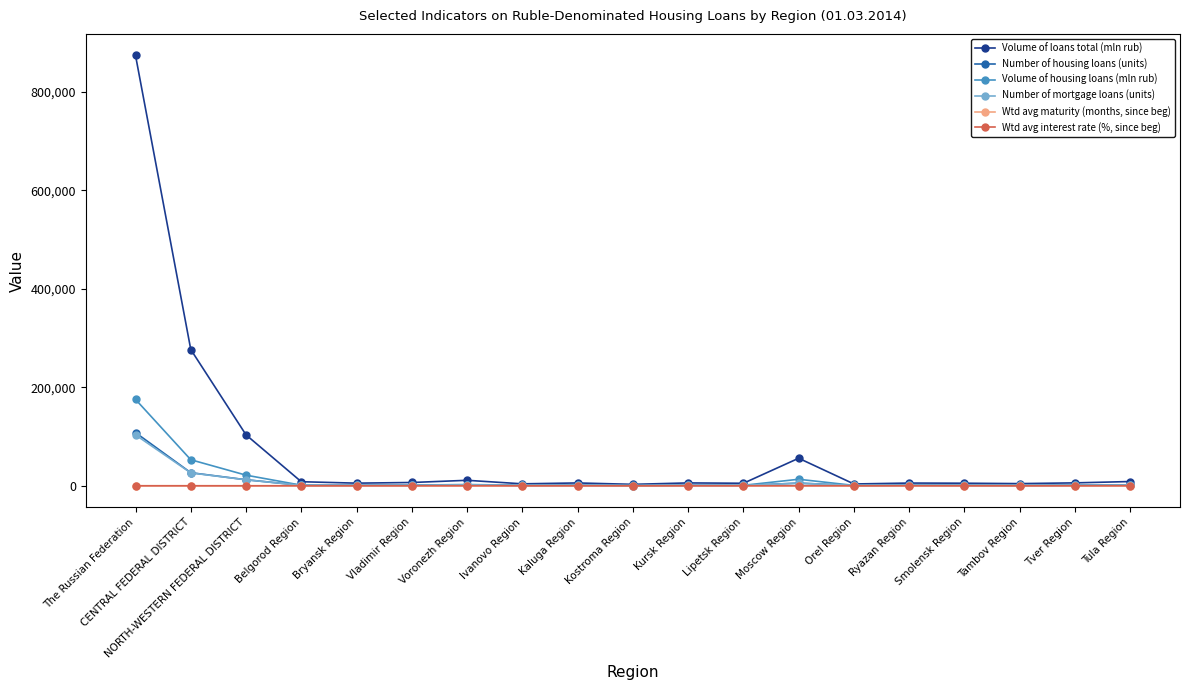

True or false: Number of mortgage loans (units) has a value of 56104.8 at The Russian Federation.

False